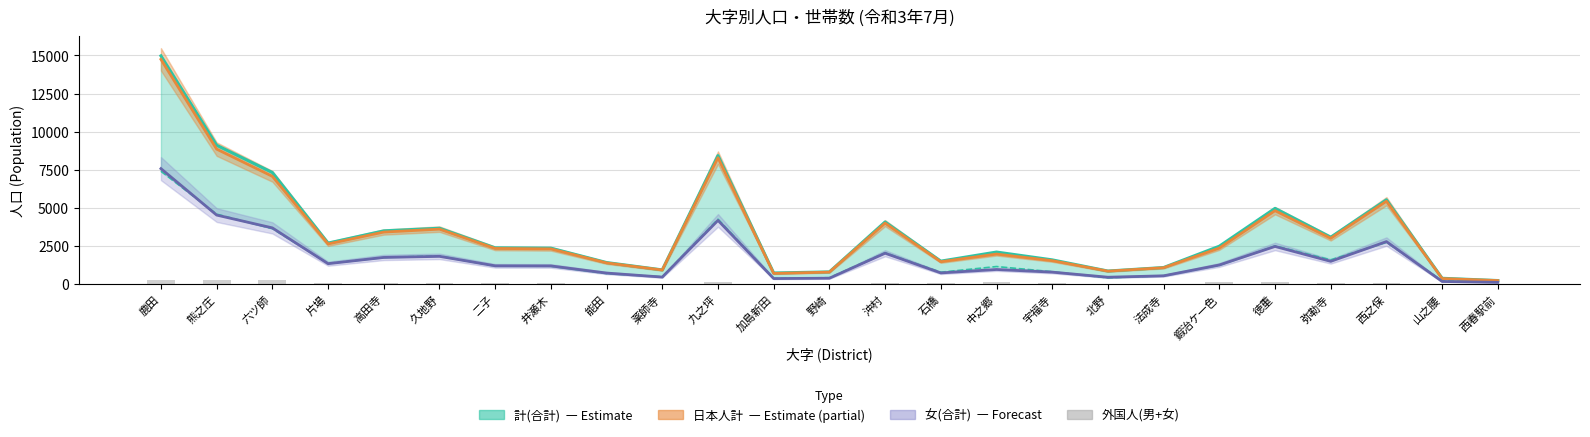

What position from the left is 鍜治ケ一色?

20